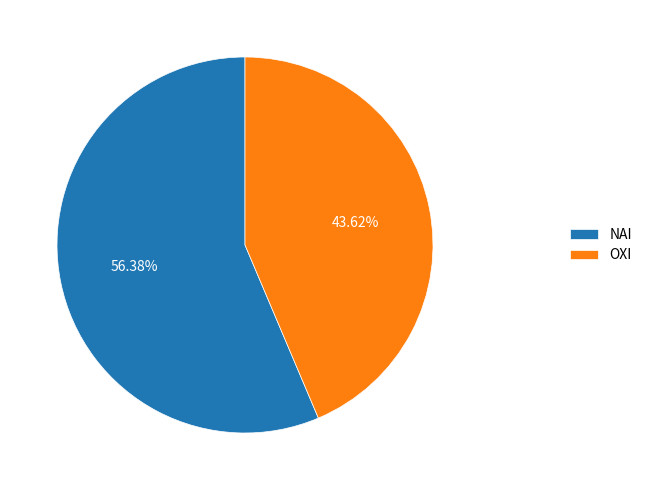

Which has a higher value, ΝΑΙ or ΟΧΙ?

ΝΑΙ